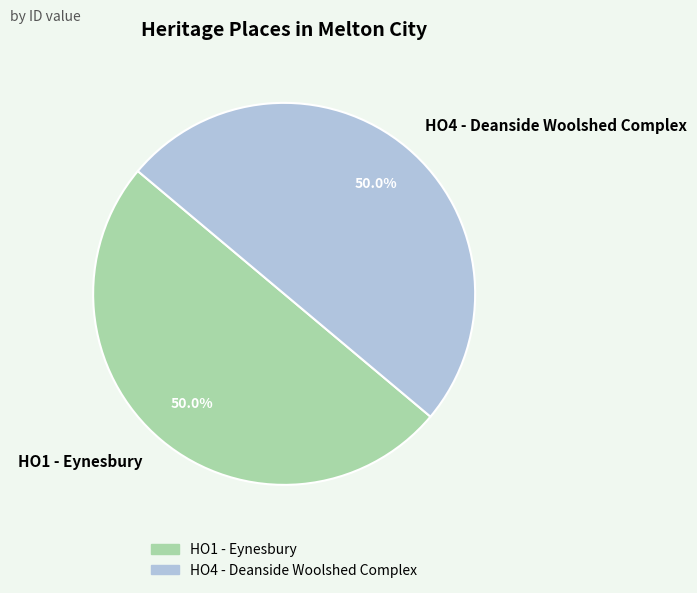

Do HO4 - Deanside Woolshed Complex and HO1 - Eynesbury together represent more than half of the pie?

Yes